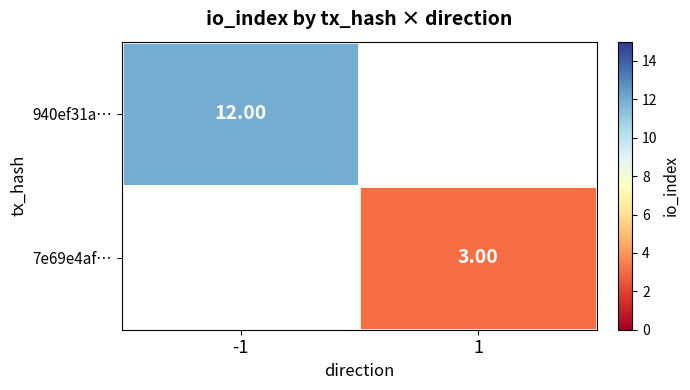

How many positive values does the 7e69e4af… series have?

1